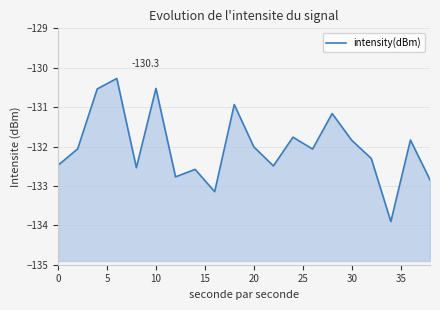

True or false: the data shows -54.2 at 16.

False